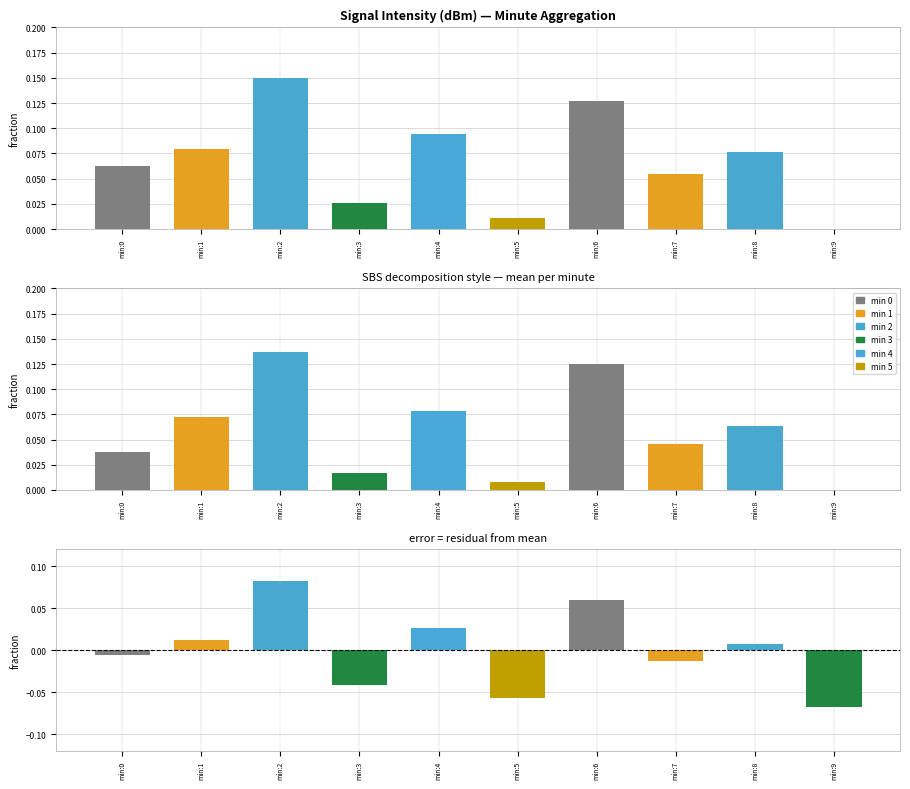

What is the approximate value at min:8?

0.1